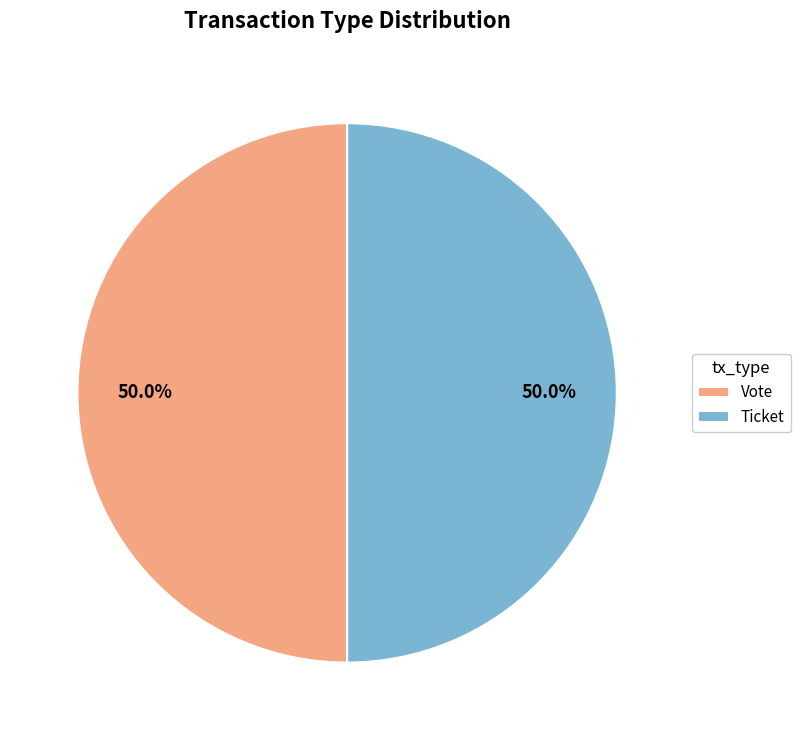

To the nearest percent, what is the difference between the largest and smallest slice percentages?

0%